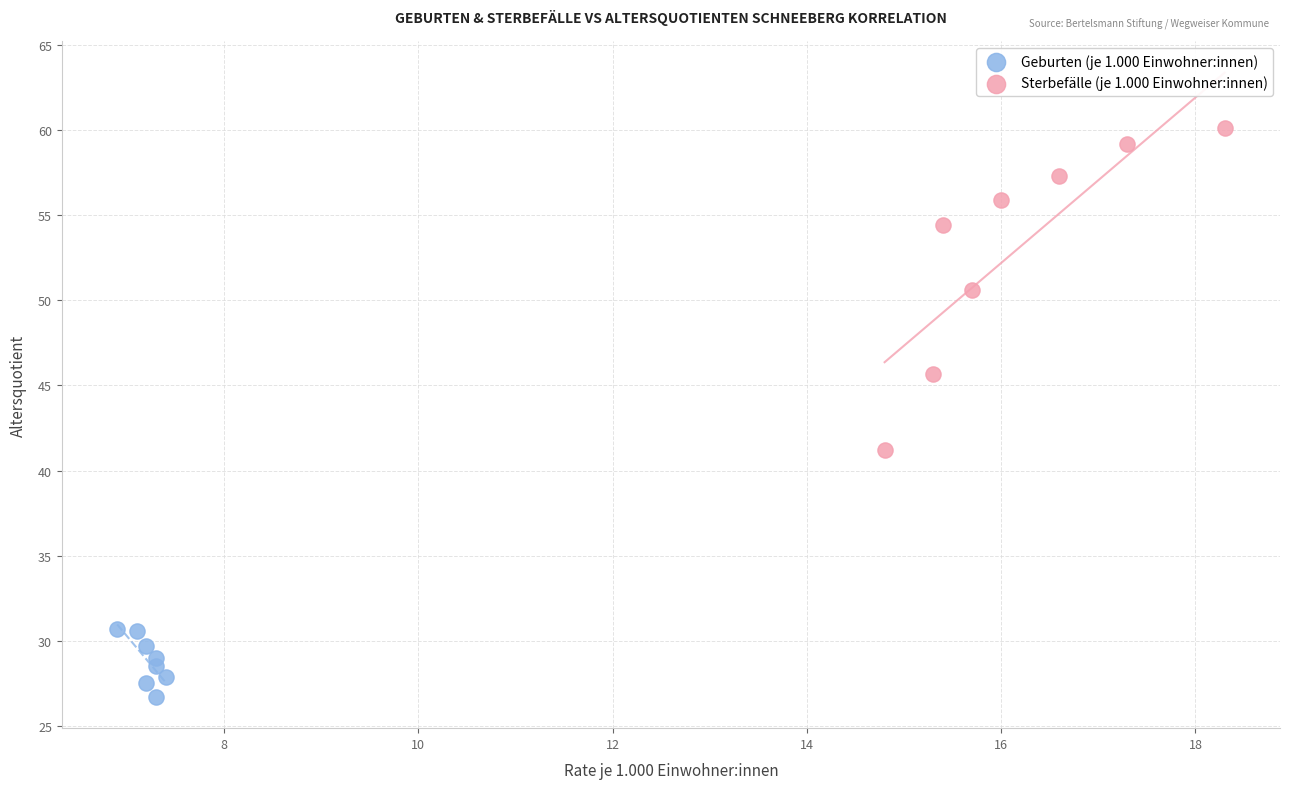

Which series has the widest spread of Y values?

Sterbefälle (je 1.000 Einwohner:innen)